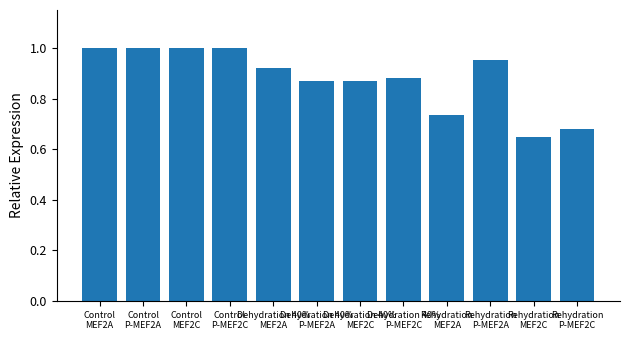

What is the difference between the maximum and minimum values?

0.4